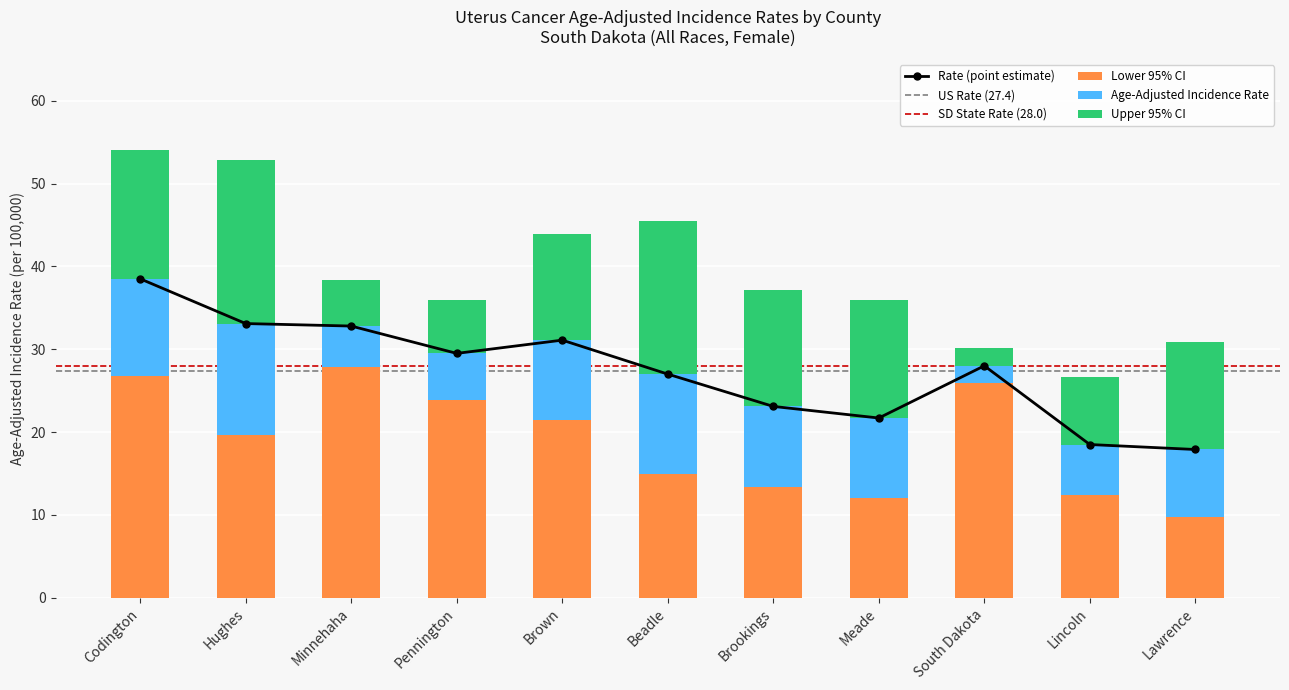

Are the bars horizontal?

No